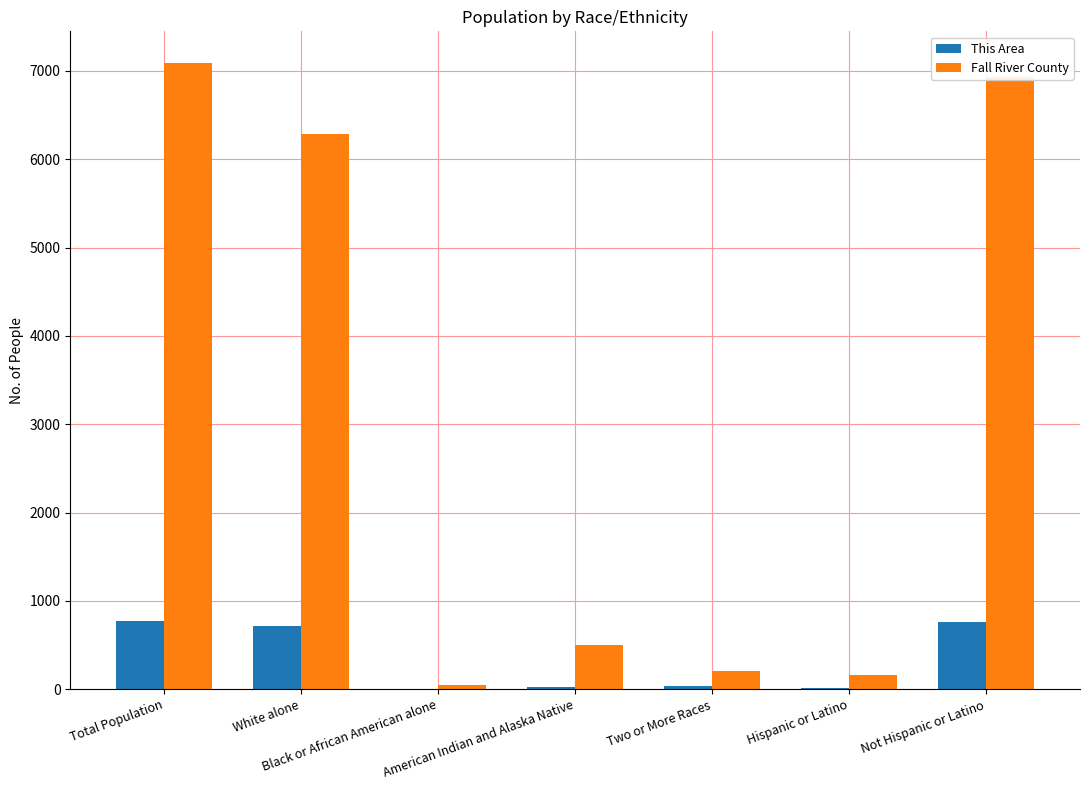

What is the greatest value displayed?

7094